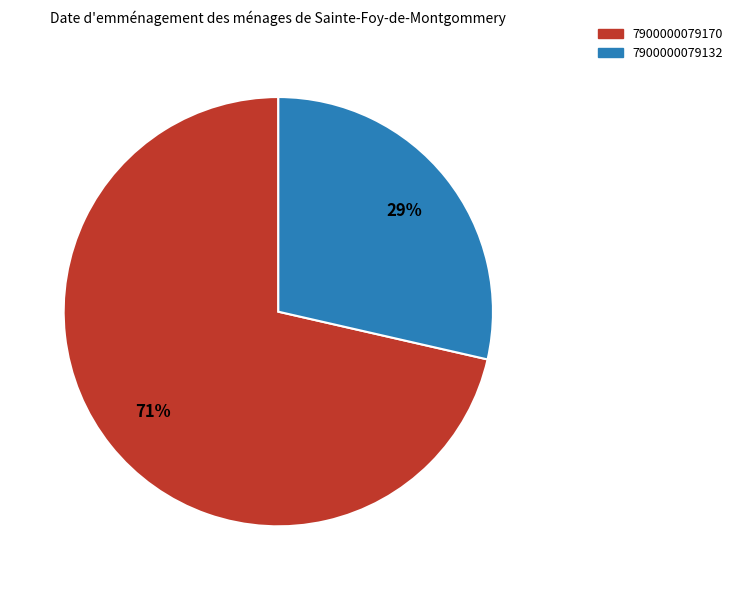

Is the sum of 7900000079132 and 7900000079170 greater than half?

Yes